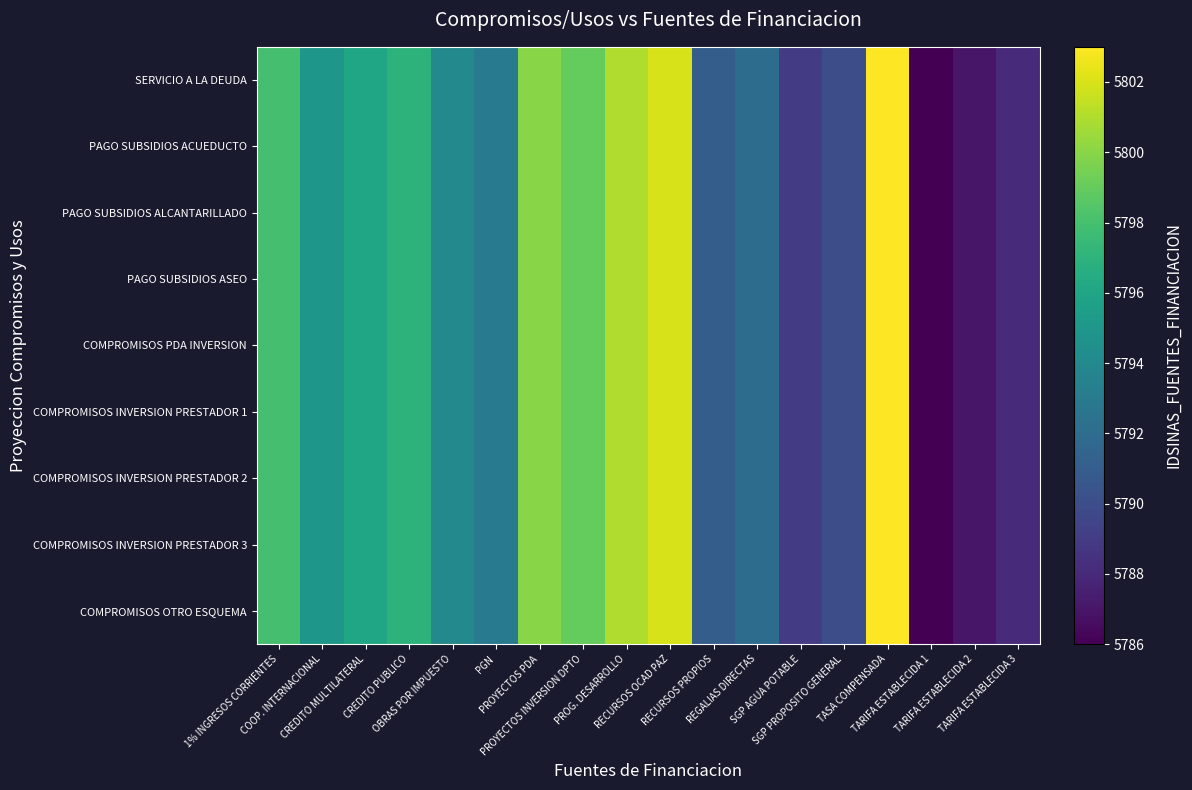

At PROYECTOS INVERSION DPTO, list the series in order from smallest to largest.

SERVICIO A LA DEUDA, PAGO SUBSIDIOS ACUEDUCTO, PAGO SUBSIDIOS ALCANTARILLADO, PAGO SUBSIDIOS ASEO, COMPROMISOS PDA INVERSION, COMPROMISOS INVERSION PRESTADOR 1, COMPROMISOS INVERSION PRESTADOR 2, COMPROMISOS INVERSION PRESTADOR 3, COMPROMISOS OTRO ESQUEMA